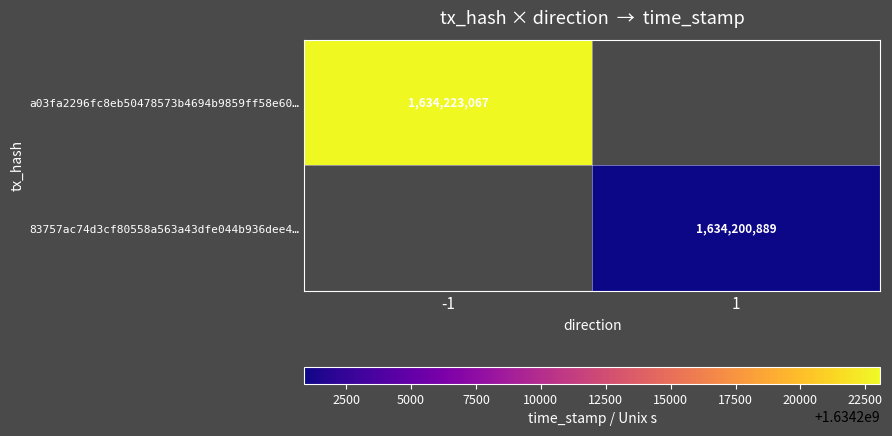

True or false: 83757ac74d3cf80558a563a43dfe044b936dee4… has a value of 1634200889 at 1.

True